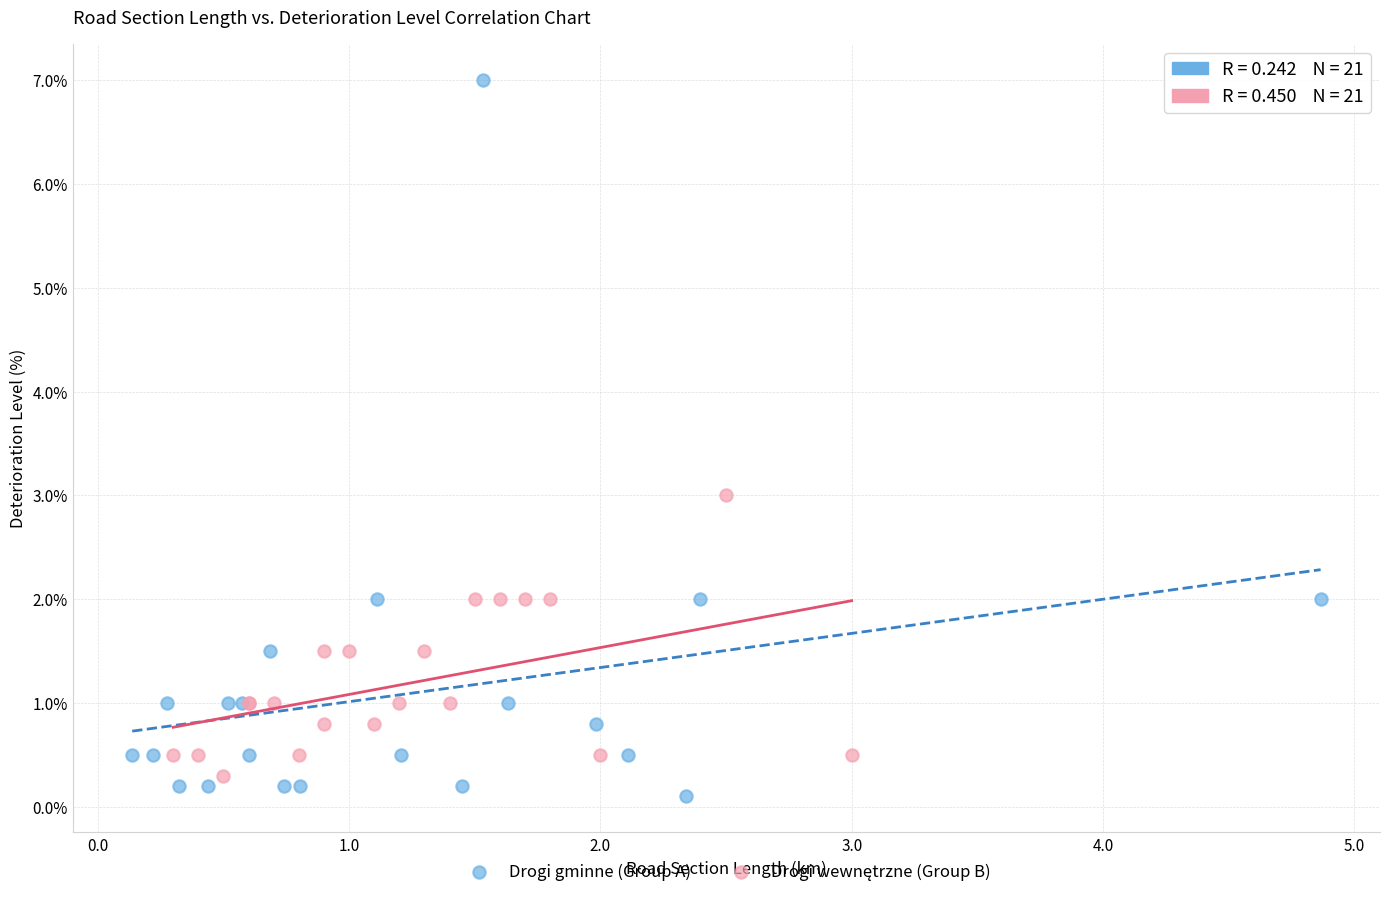

Which series has the largest Y range (max minus min)?

Drogi gminne (Group A)